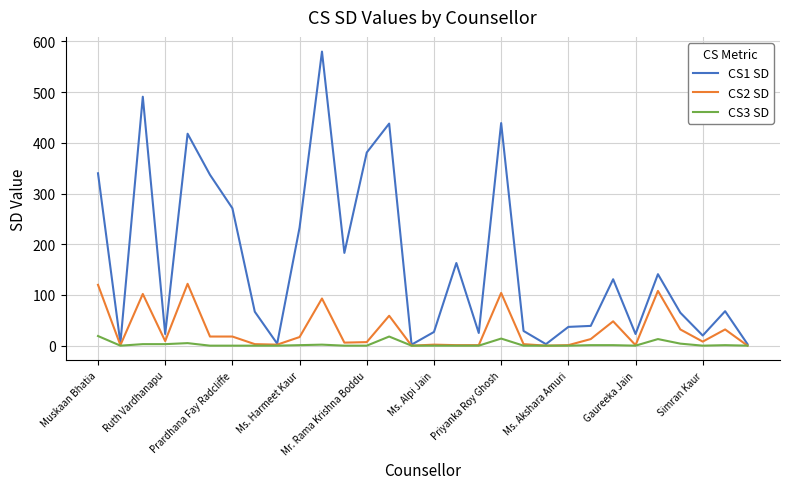

Which series has the largest range (max minus min)?

CS1 SD